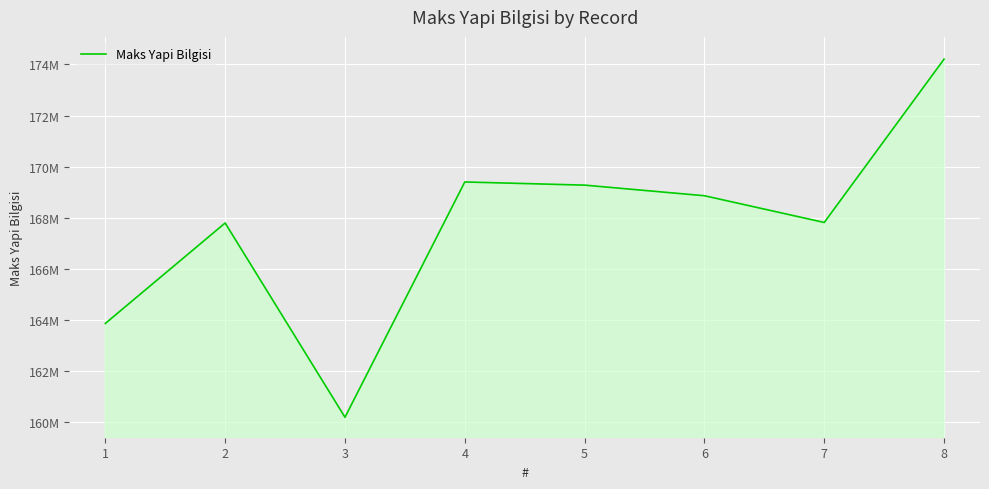

What is the smallest value displayed?

160193140